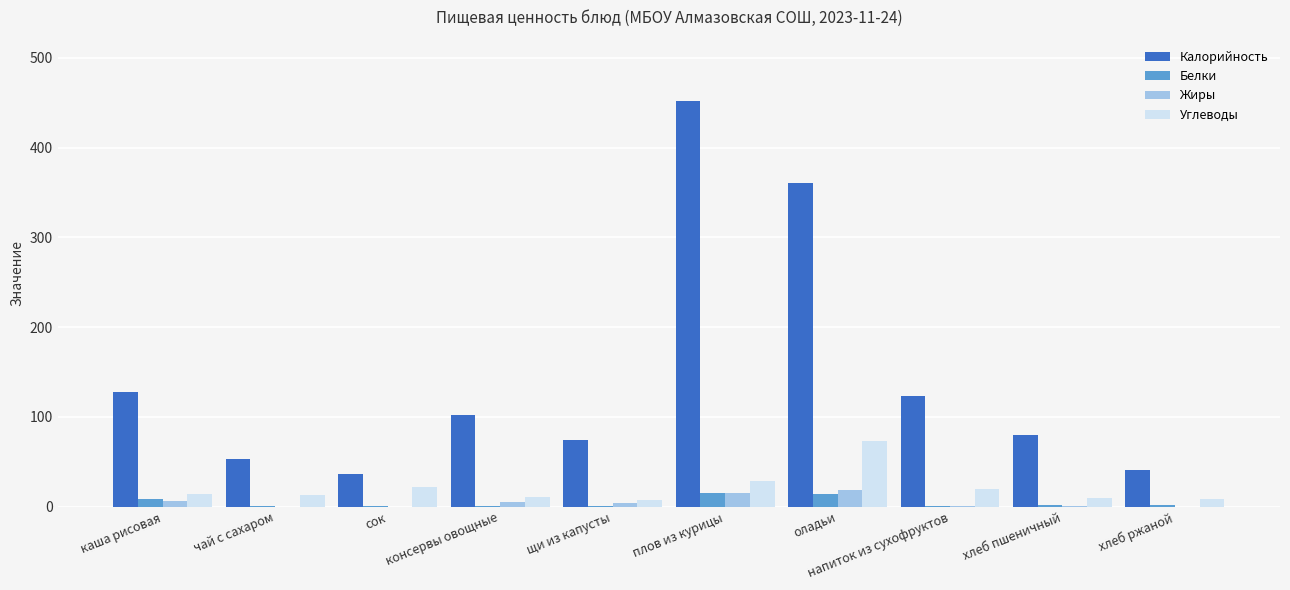

The value of Углеводы at консервы овощные is 11.0. True or false?

True